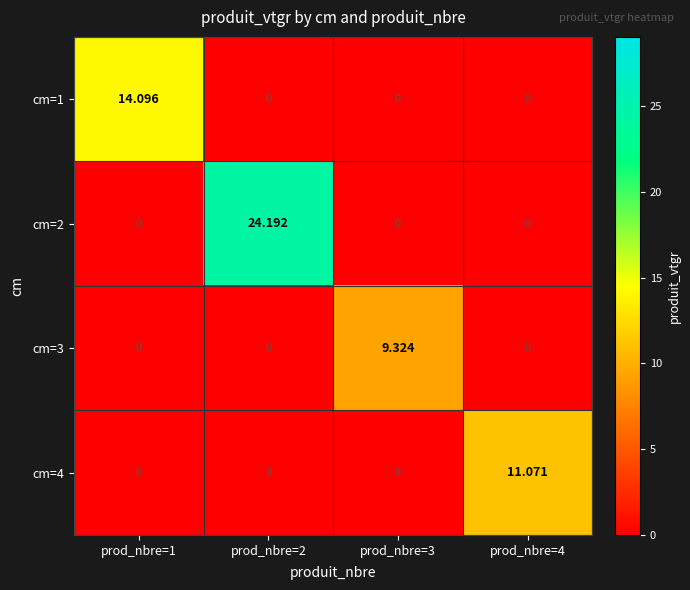

Reading right to left, transcribe all the data shown in this chart.

cm=1: prod_nbre=4=0.0	prod_nbre=3=0.0	prod_nbre=2=0.0	prod_nbre=1=14.1
cm=2: prod_nbre=4=0.0	prod_nbre=3=0.0	prod_nbre=2=24.2	prod_nbre=1=0.0
cm=3: prod_nbre=4=0.0	prod_nbre=3=9.3	prod_nbre=2=0.0	prod_nbre=1=0.0
cm=4: prod_nbre=4=11.1	prod_nbre=3=0.0	prod_nbre=2=0.0	prod_nbre=1=0.0